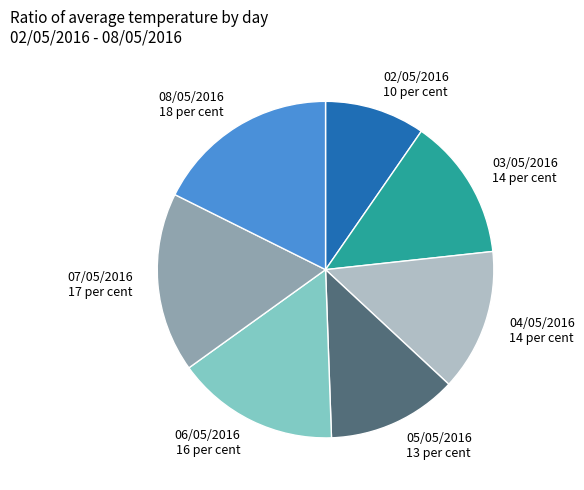

Which has a higher value, 07/05/2016 or 04/05/2016?

07/05/2016